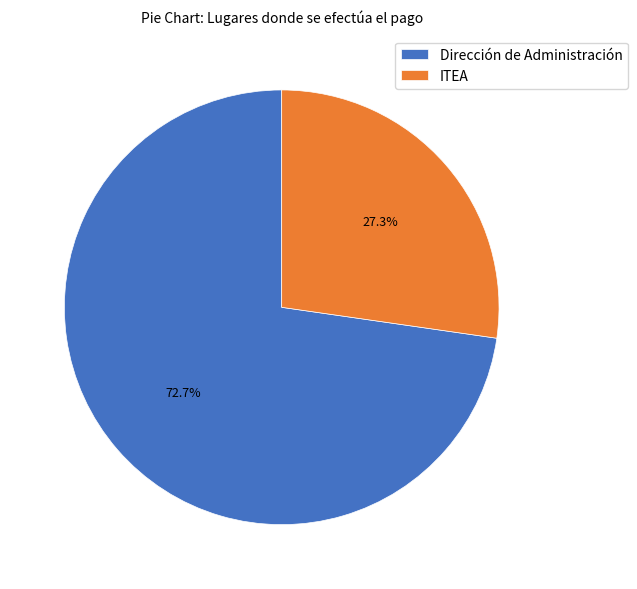

Which slice represents more than half of the pie?

Dirección de Administración